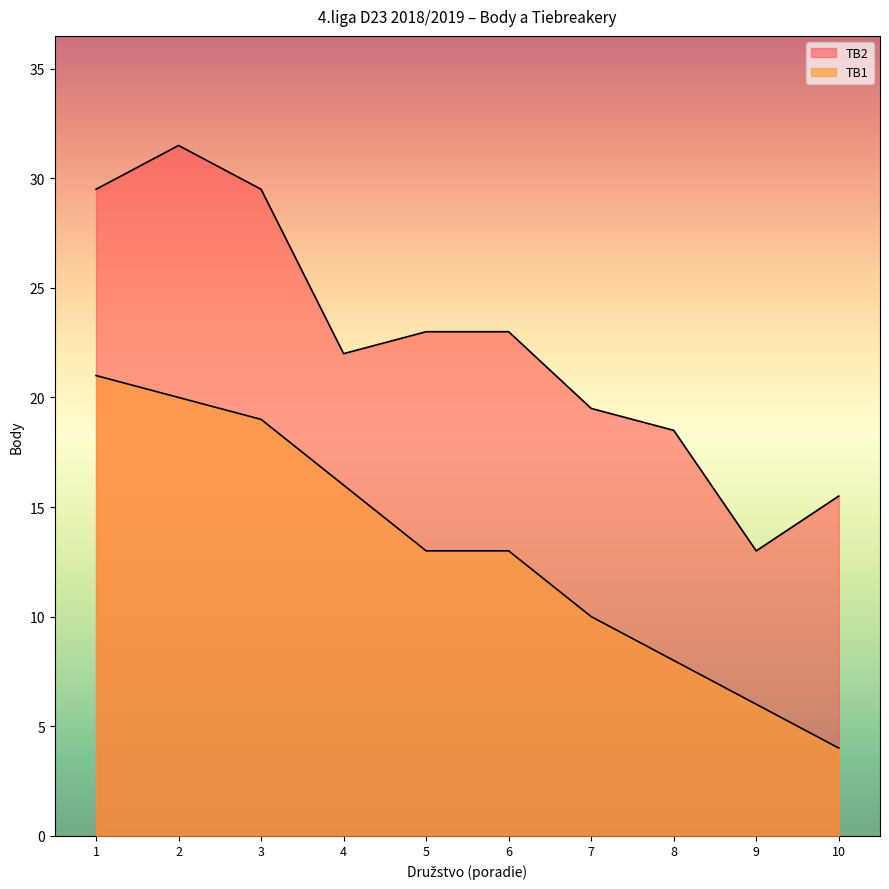

Reading left to right, list all the values displayed in this chart.

TB1: 21.0	20.0	19.0	16.0	13.0	13.0	10.0	8.0	6.0	4.0
TB2: 29.5	31.5	29.5	22.0	23.0	23.0	19.5	18.5	13.0	15.5